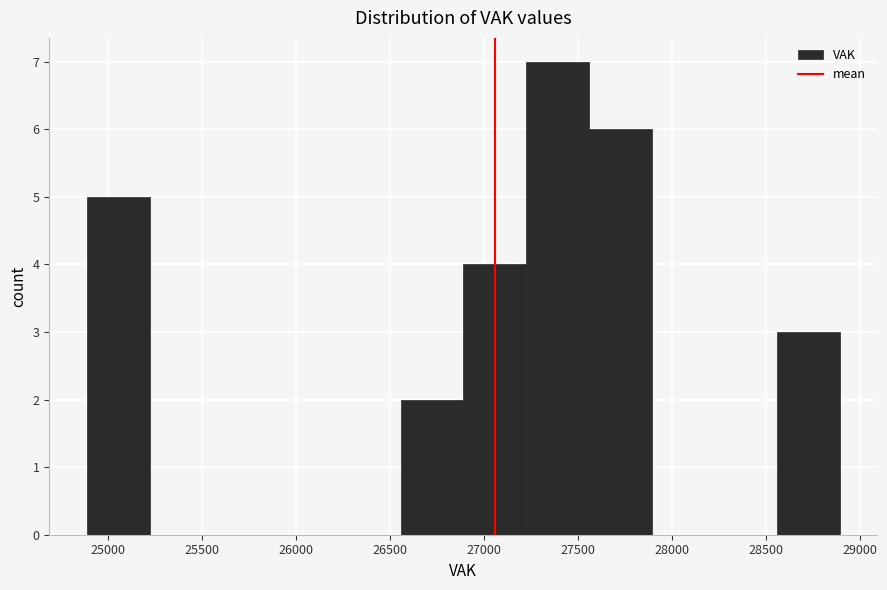

How tall is the bar that spans 28550 to 28900 on the x-axis? Neither the bar edges nor the heights are printed on the chart, so give them approximately, as read against the axes.

3